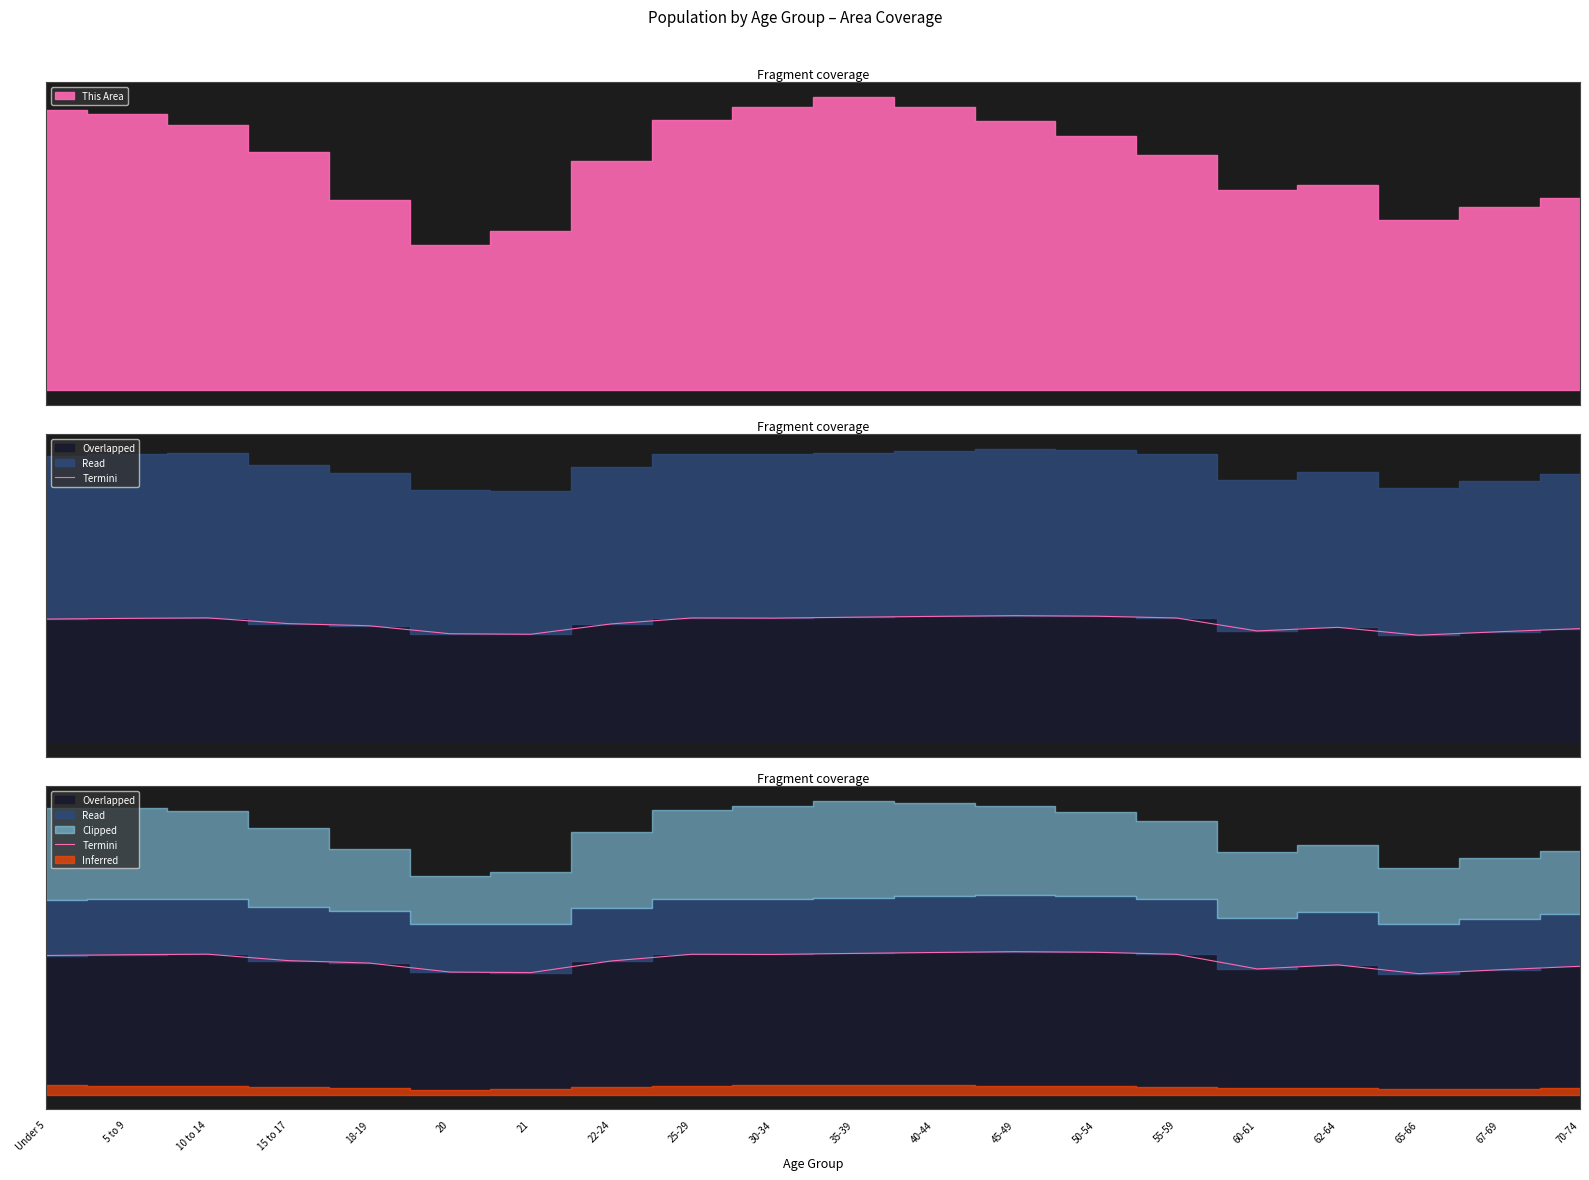

Between 70-74 and 55-59, which is larger?

55-59